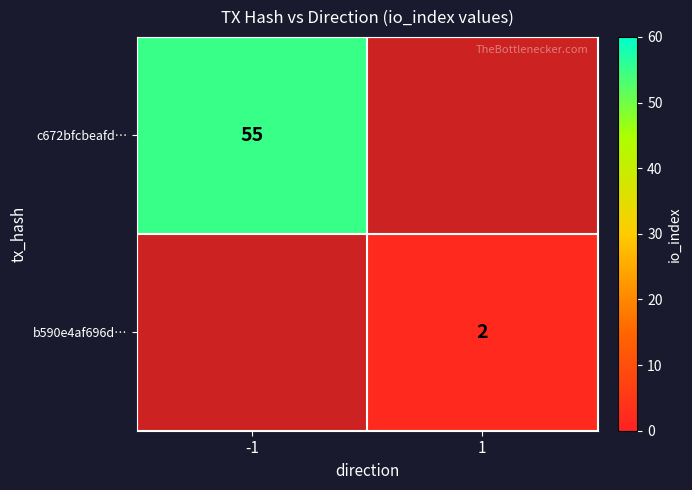

What is the minimum value shown in the chart?

2.0